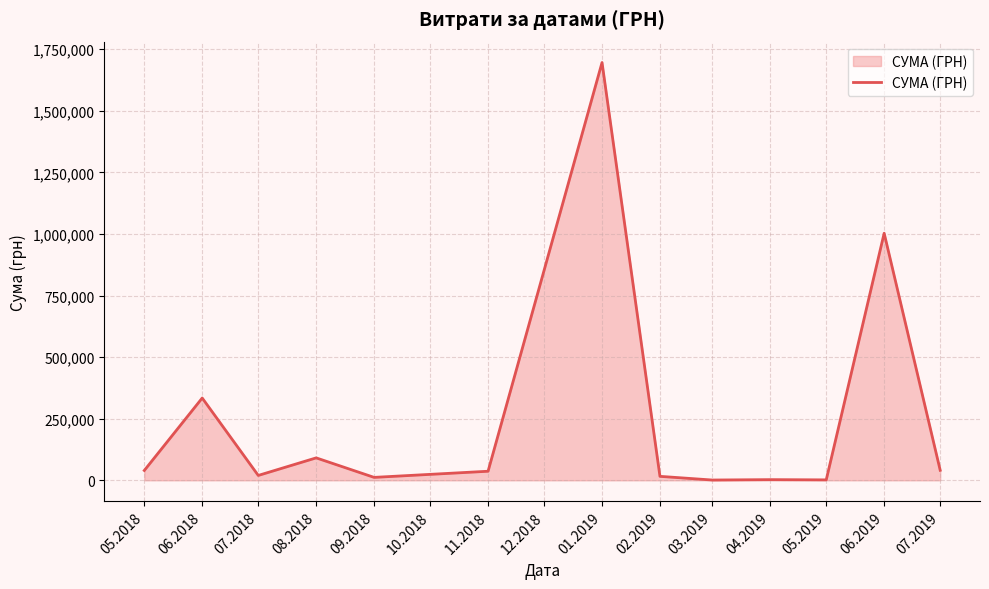

Which has a higher value, 04.2019 or 08.2018?

08.2018